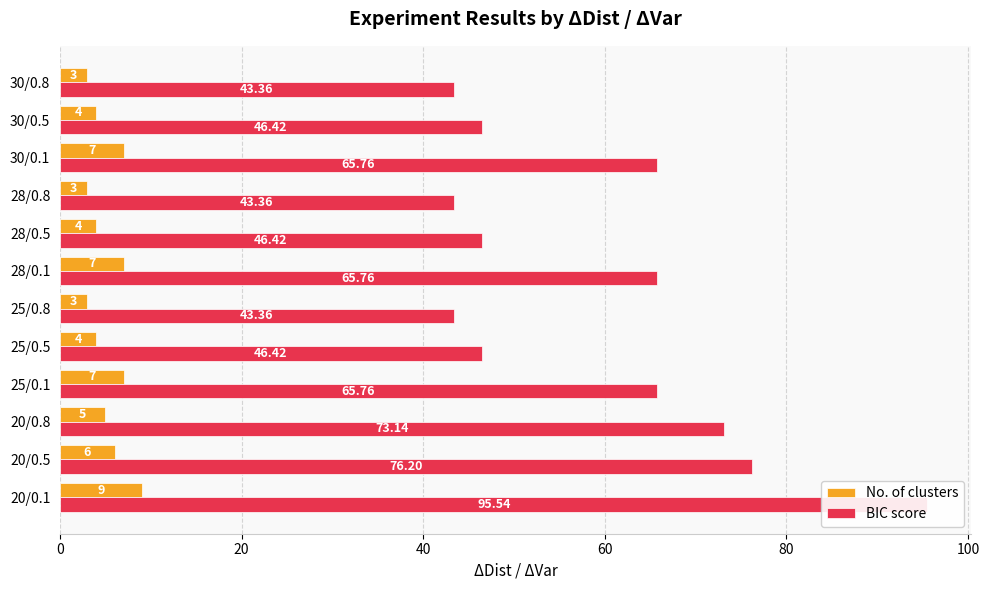

How many data points in BIC score are above 65?

6